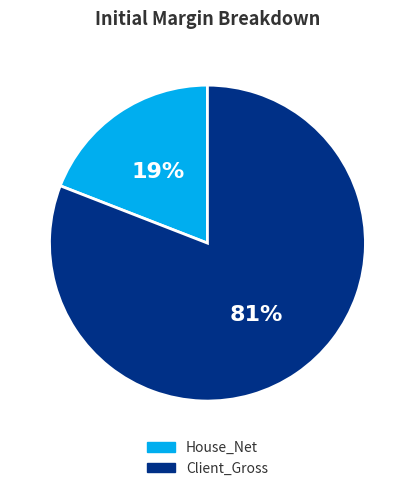

Between Client_Gross and House_Net, which is larger?

Client_Gross